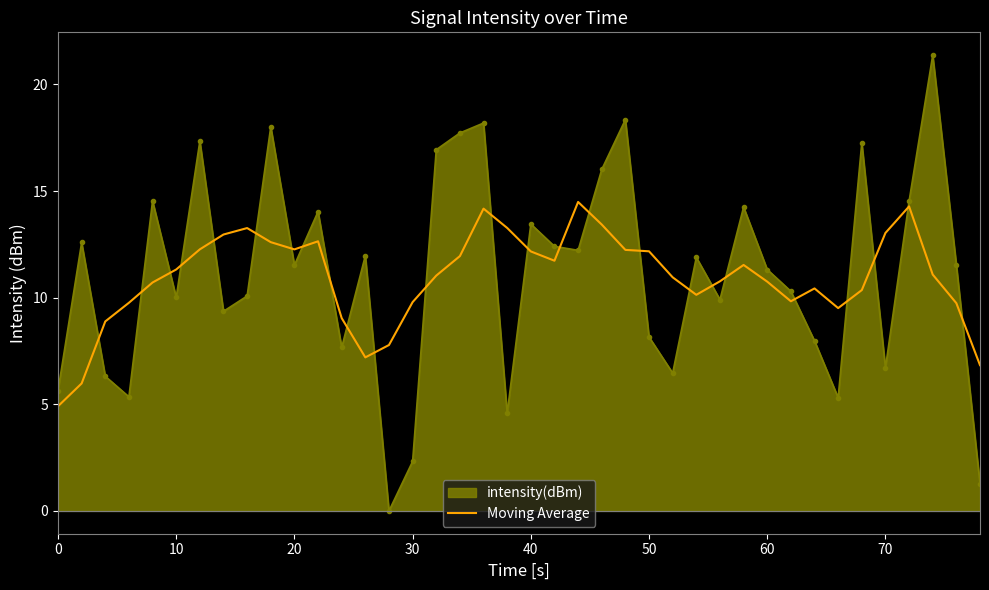

Which series has the widest spread of values?

intensity(dBm)